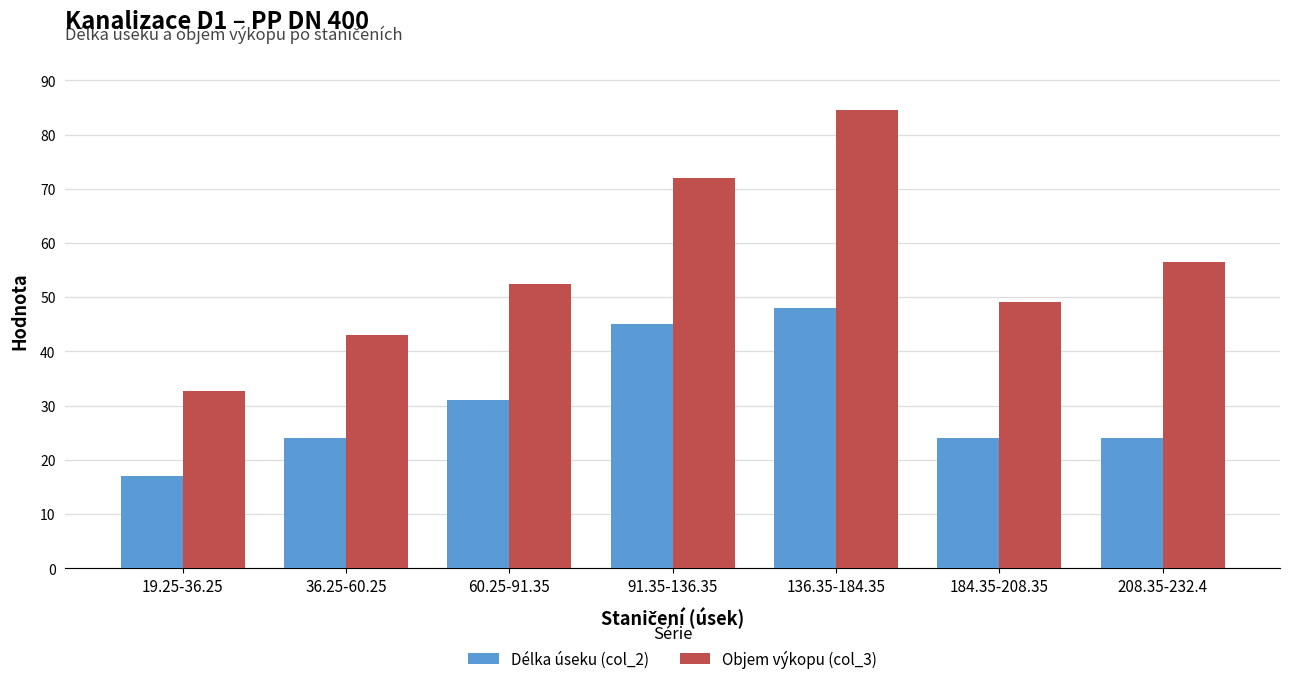

What is the sum of all Objem výkopu (col_3) values?

390.3